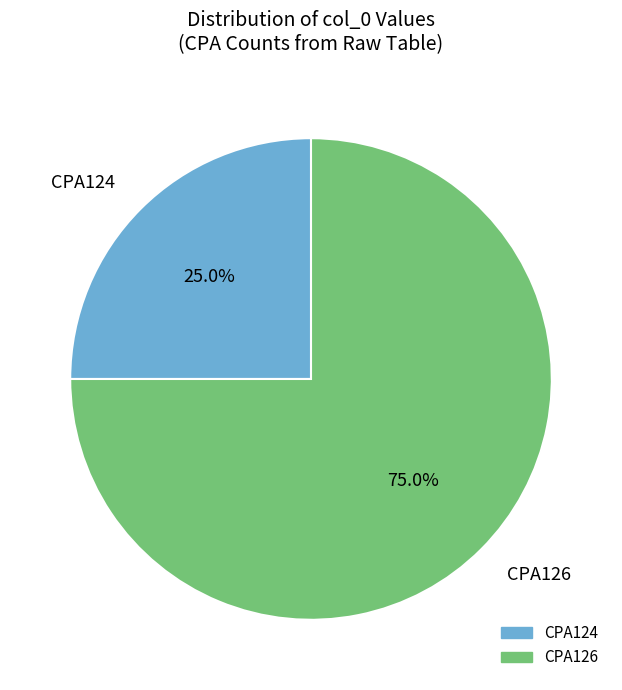

Combined, do CPA126 and CPA124 account for over 50%?

Yes